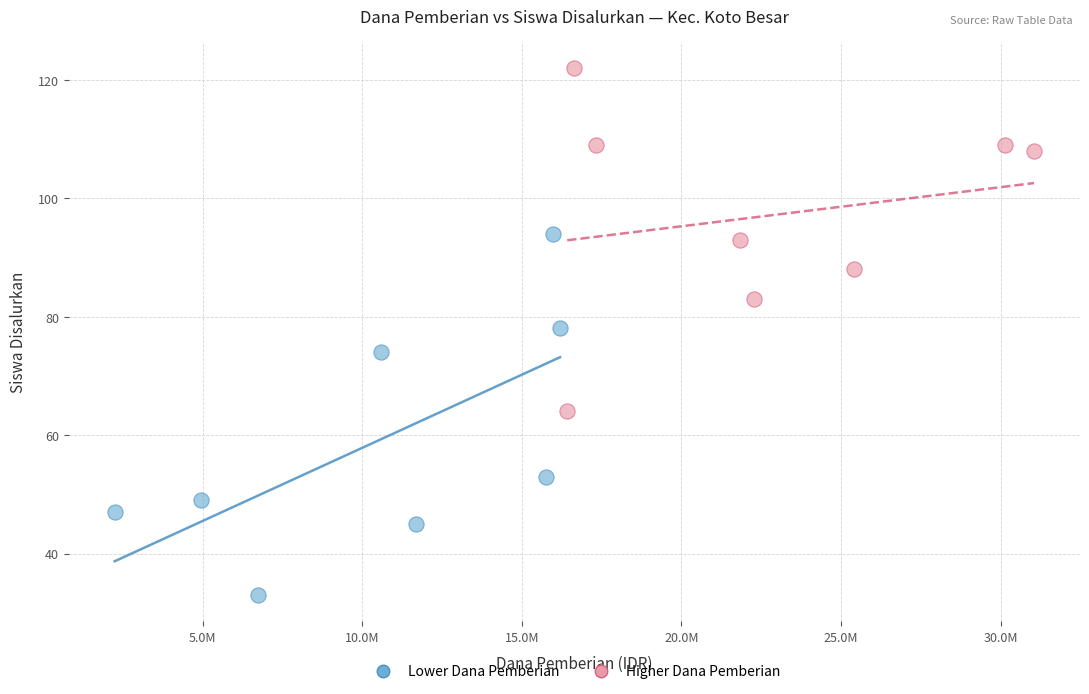

Which series reaches the minimum Y coordinate?

Lower Dana Pemberian